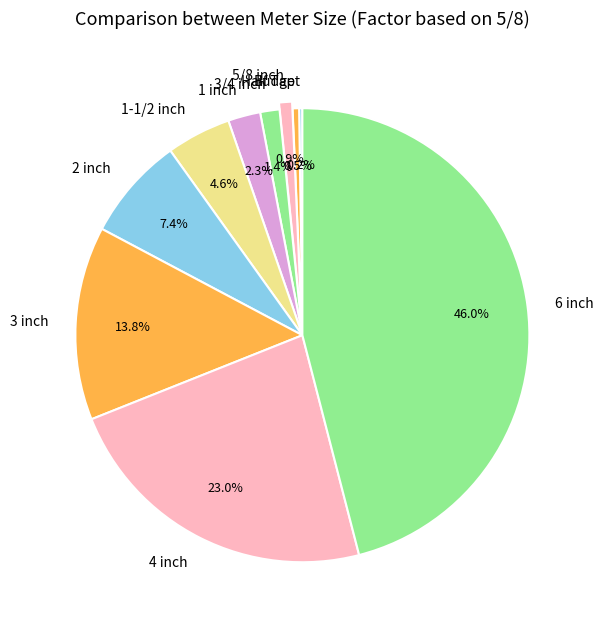

Which slice is the largest?

6 inch